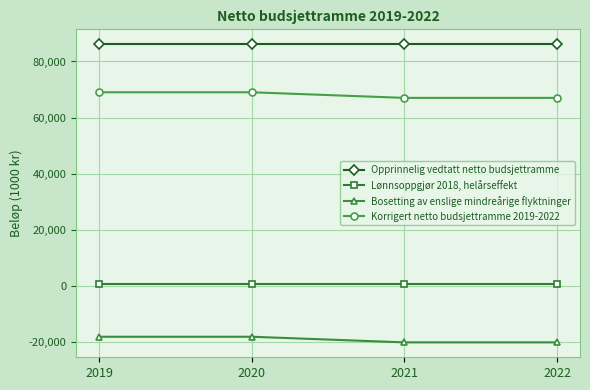

Which series has the largest total across all categories?

Opprinnelig vedtatt netto budsjettramme